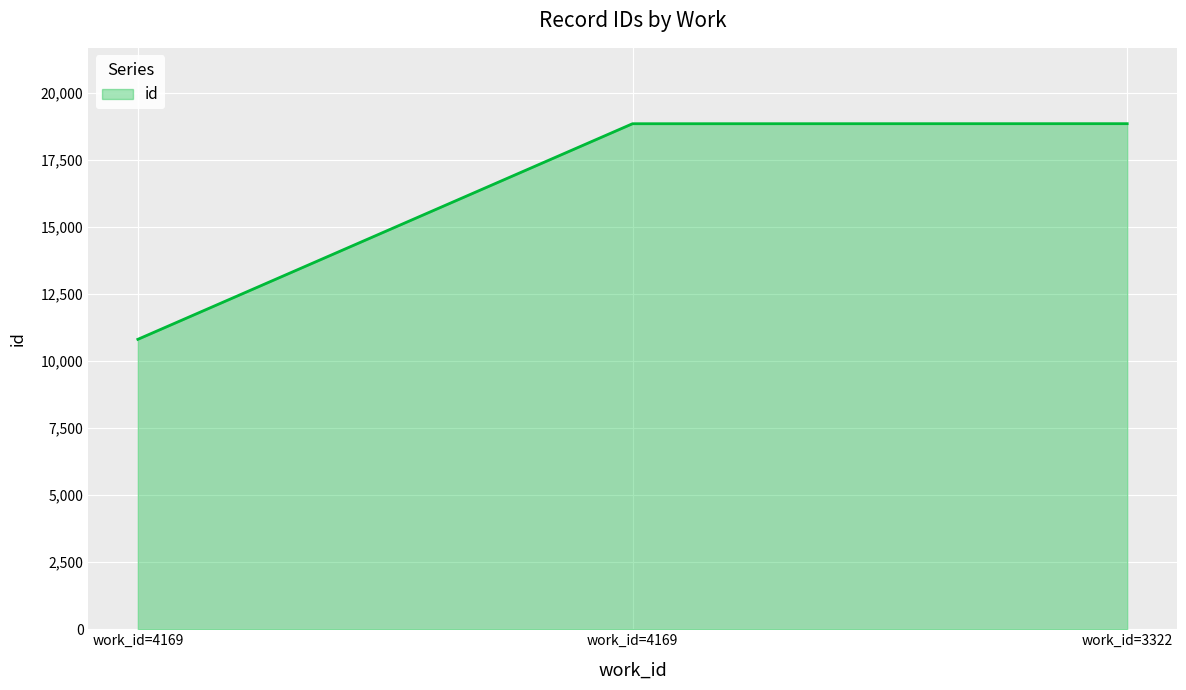

Does the chart display data point markers on the line(s)?

No